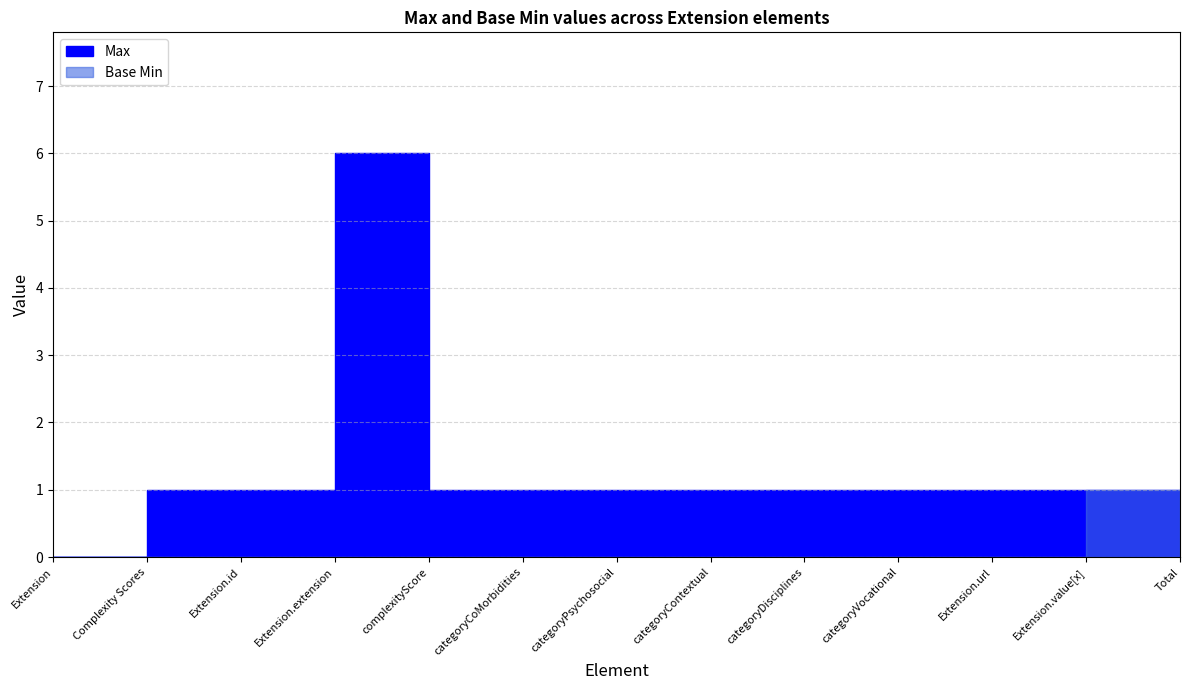

True or false: Max and Base Min intersect in this chart.

False